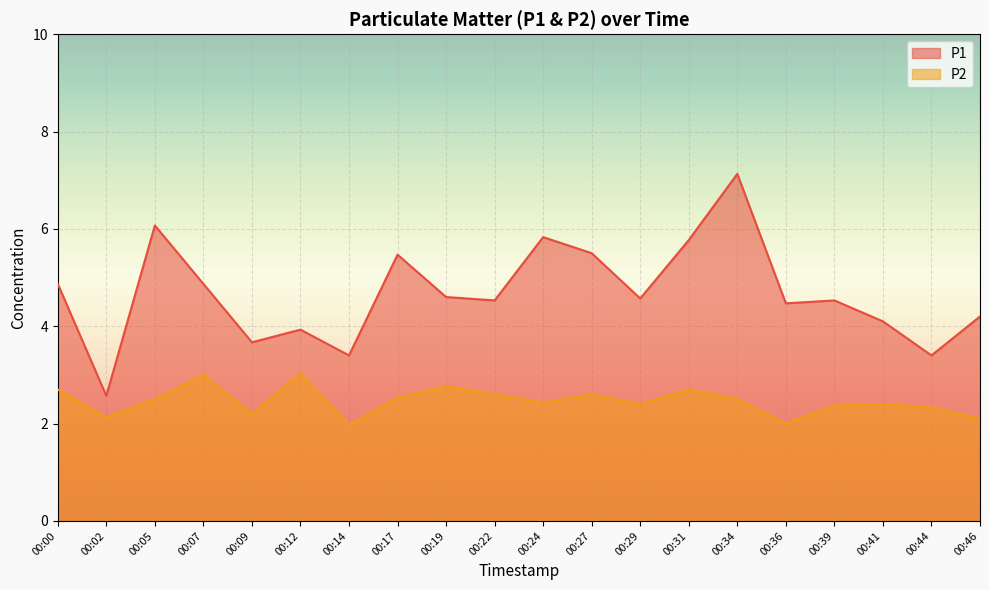

True or false: P2 has a value of 4.8 at 00:12.

False